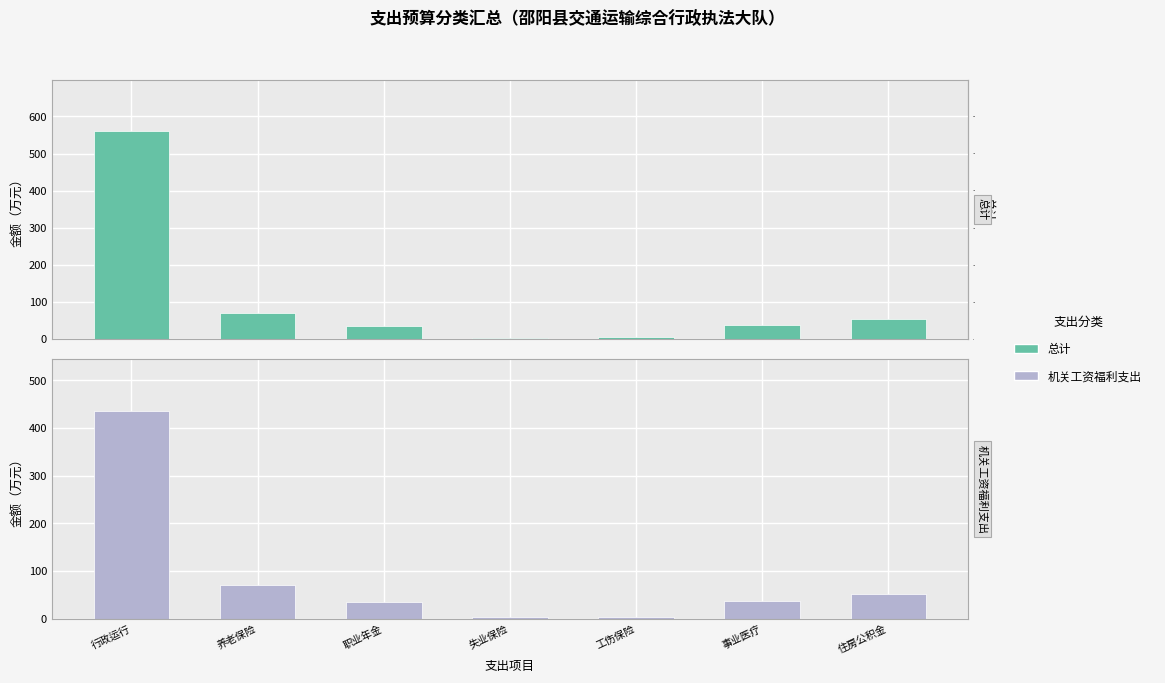

Which series has the largest range (max minus min)?

总计